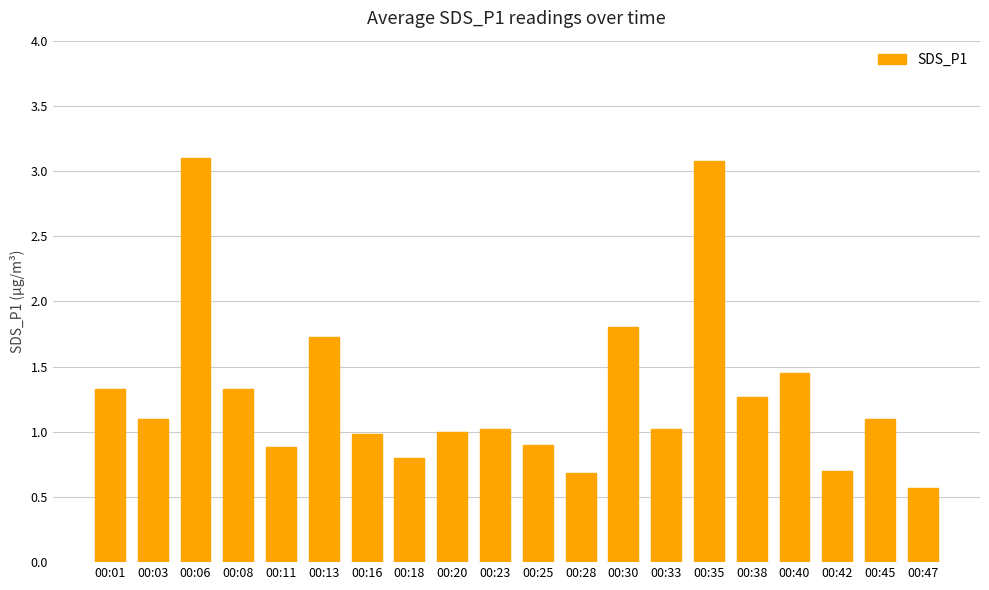

Count the number of categories in the chart.

20